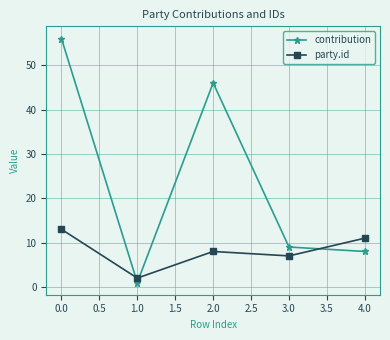

At which label is contribution closest to 28?

2.0